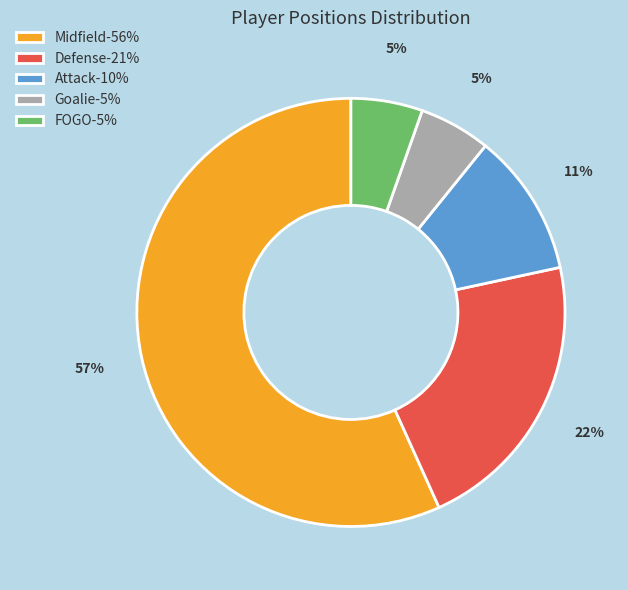

To the nearest percent, what is the average slice percentage?

20%